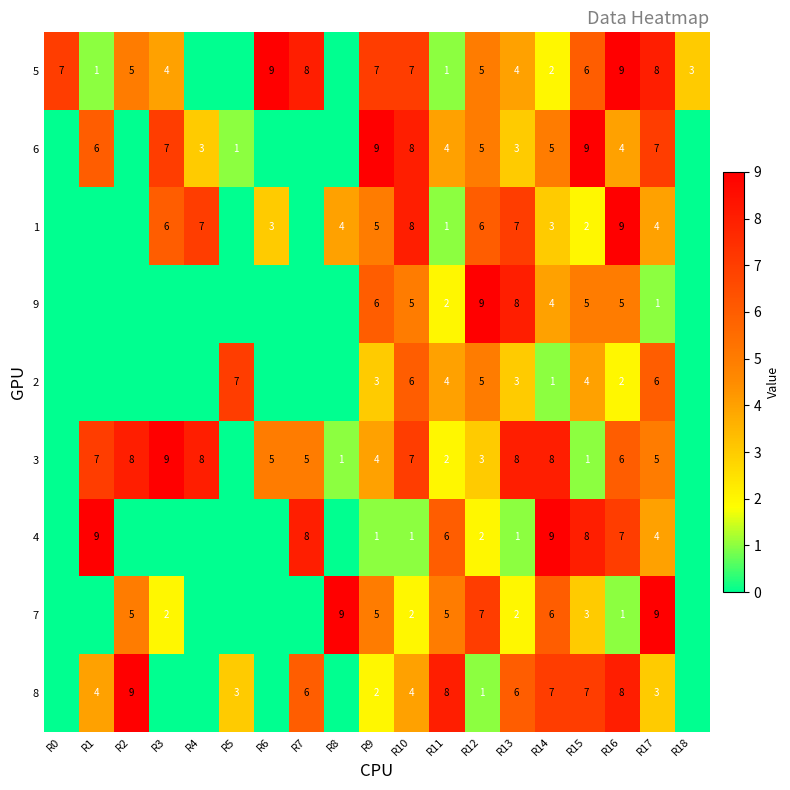

The 6 series shows 5 at R11. True or false?

False